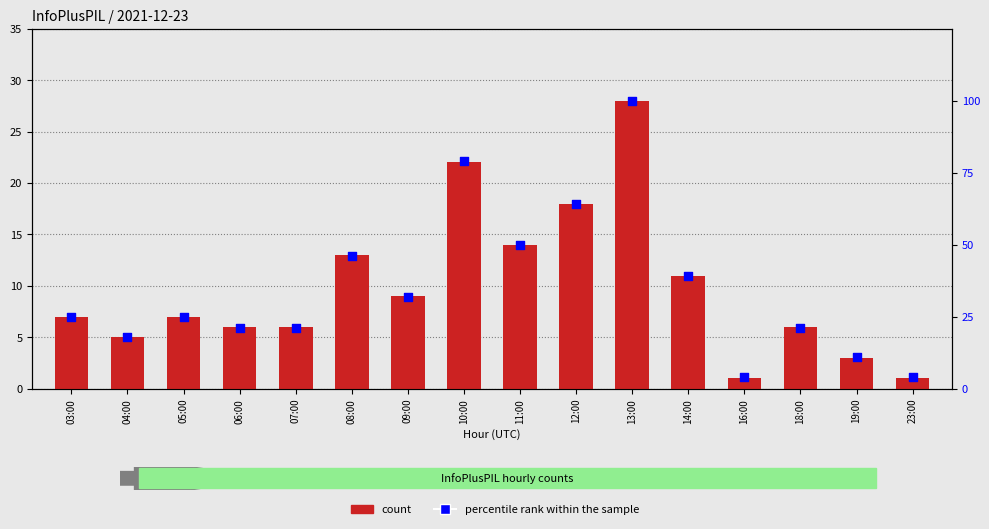

What is the total value across all series at 08:00?

59